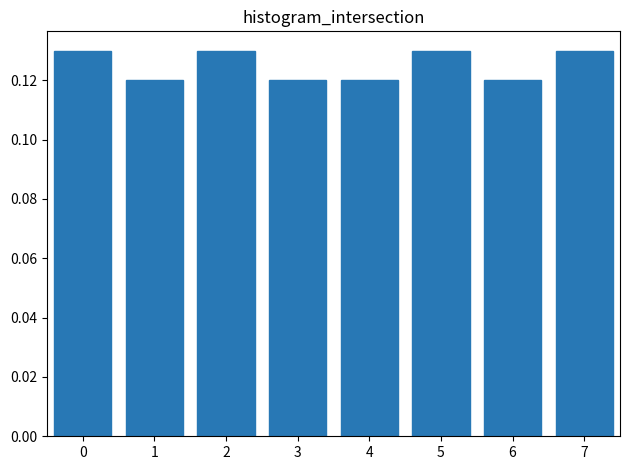

Count the values in the range 0 to 1.

8